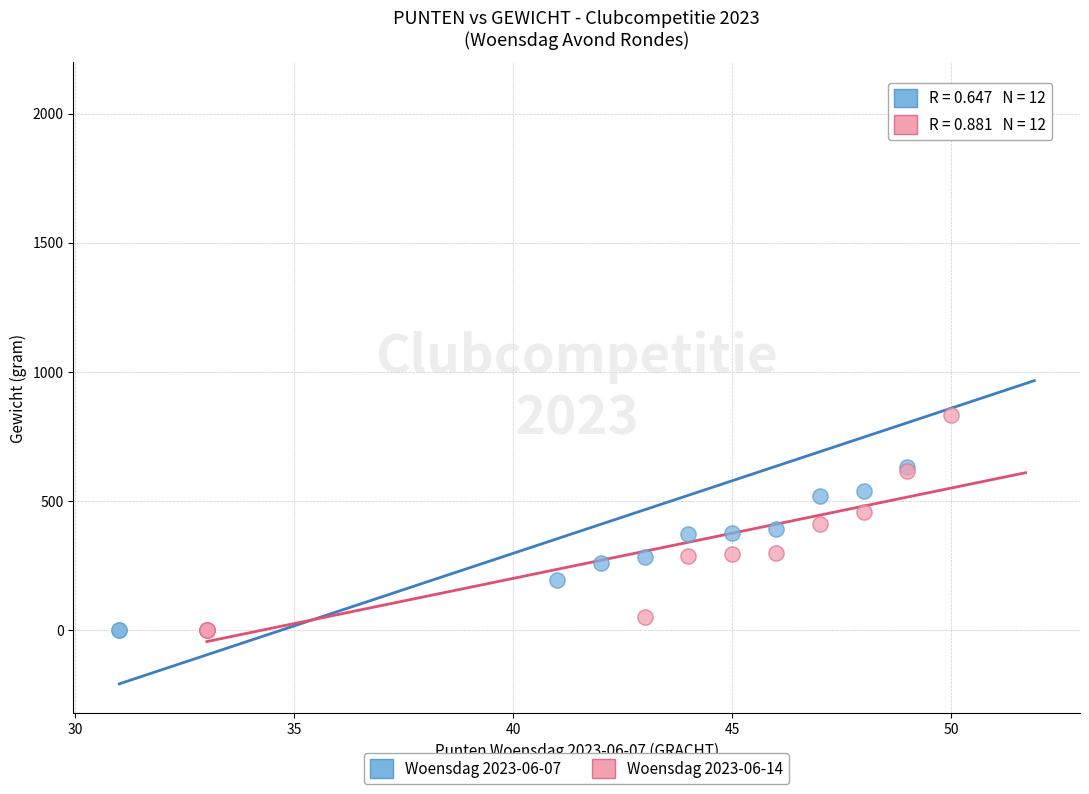

Which series has the widest spread of Y values?

Woensdag 2023-06-07